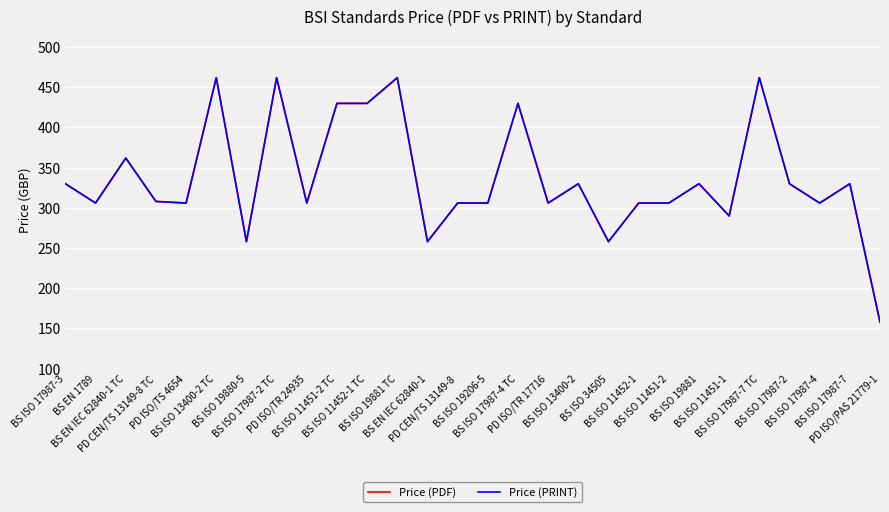

How many lines are shown in the chart?

2